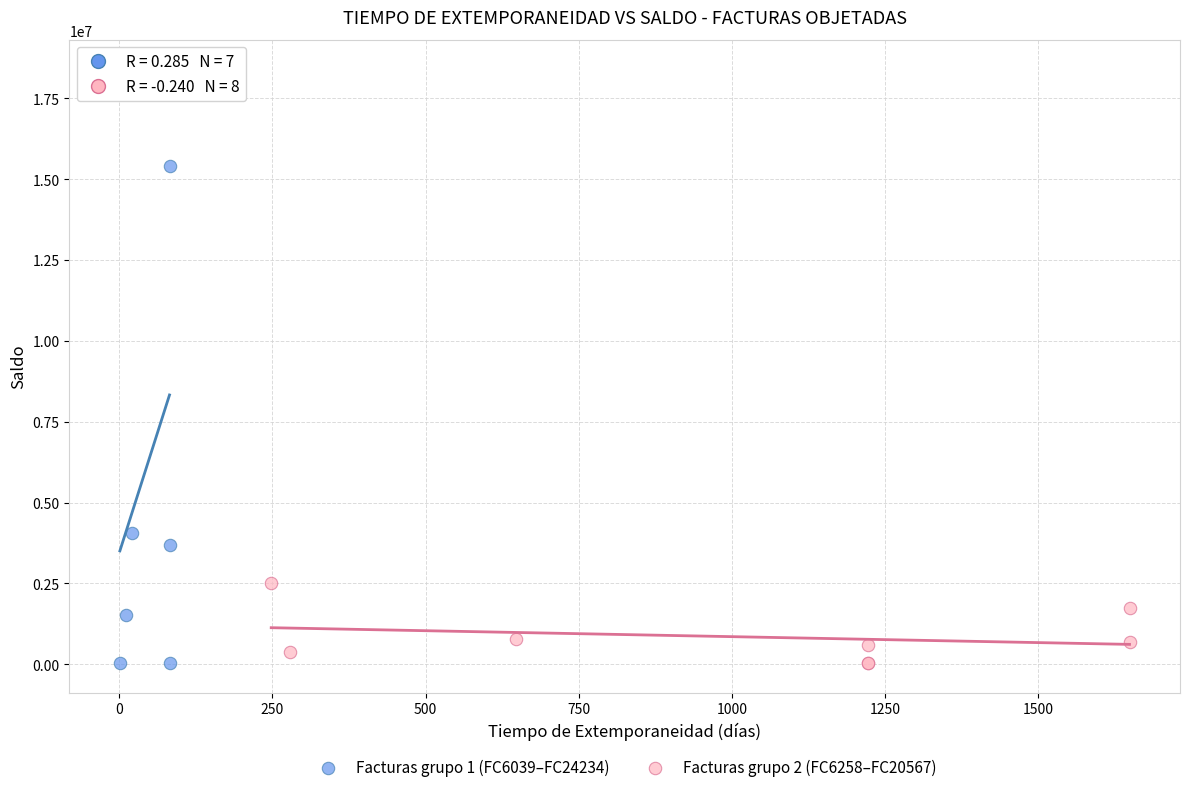

Which series contains the highest Y value?

Facturas grupo 1 (FC6039–FC24234)